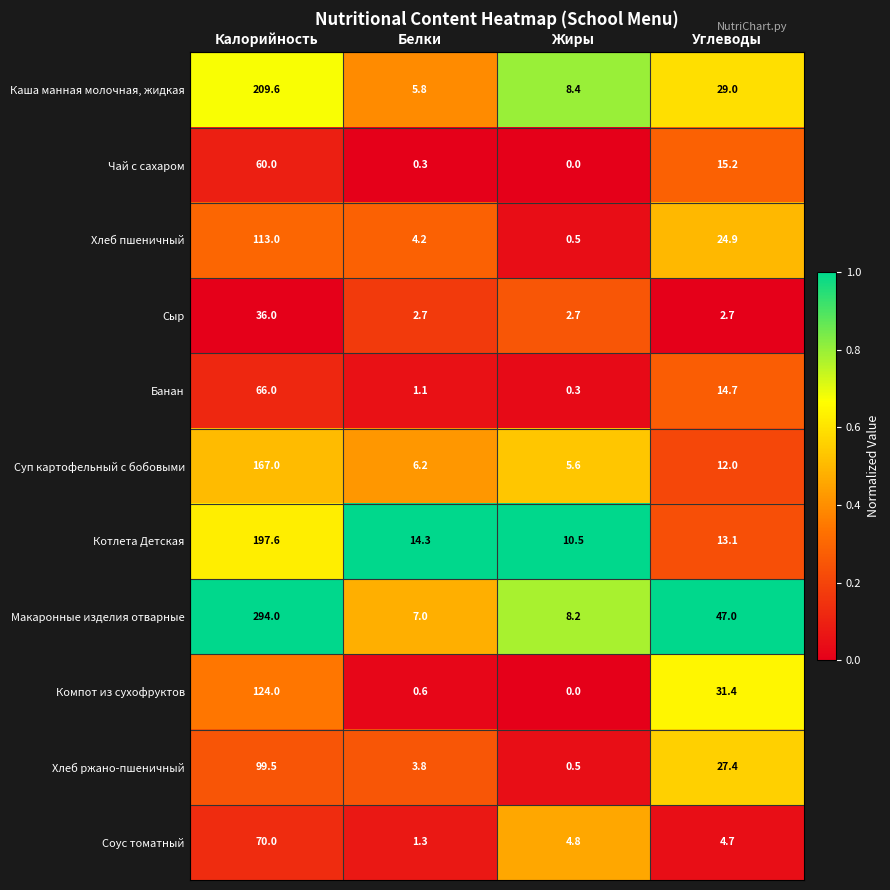

What is the average value of the Суп картофельный с бобовыми series?

47.7